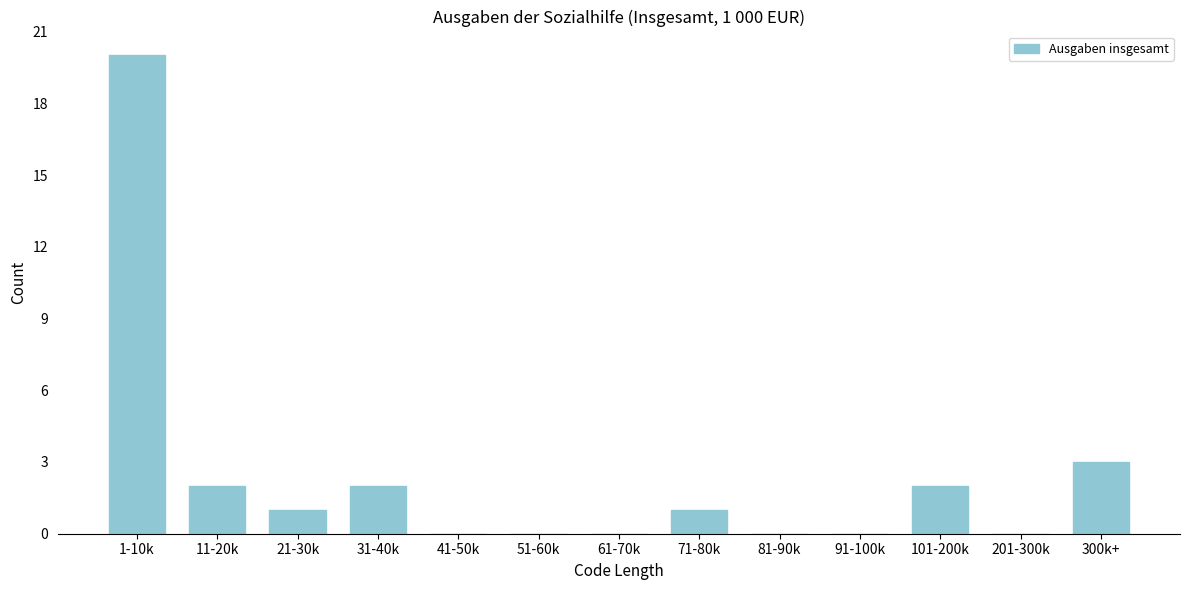

Reading right to left, extract all data points from this chart.

300k+=3	201-300k=0	101-200k=2	91-100k=0	81-90k=0	71-80k=1	61-70k=0	51-60k=0	41-50k=0	31-40k=2	21-30k=1	11-20k=2	1-10k=20